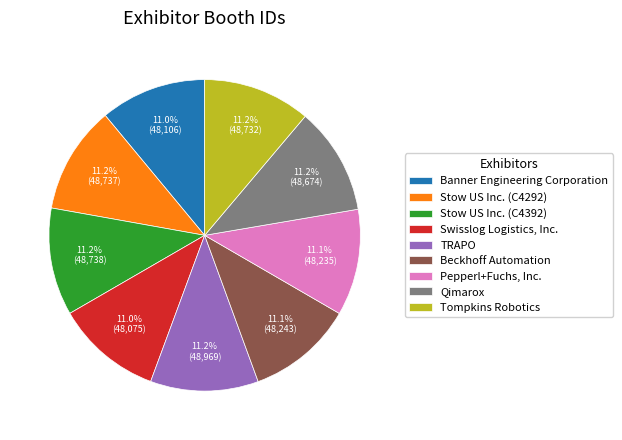

What is the ratio of the value at Beckhoff Automation to the value at Stow US Inc. (C4292)?

1.0